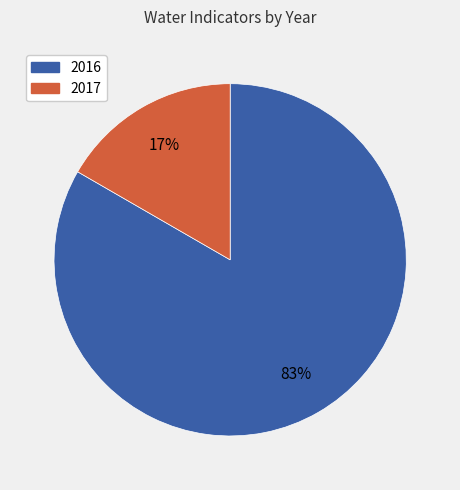

To the nearest percent, what is the combined percentage of 2017 and 2016?

100%